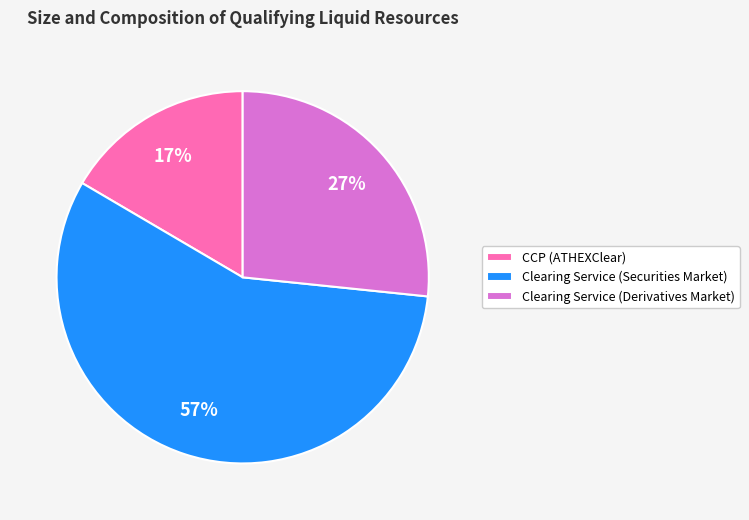

How many segments does this pie chart have?

3